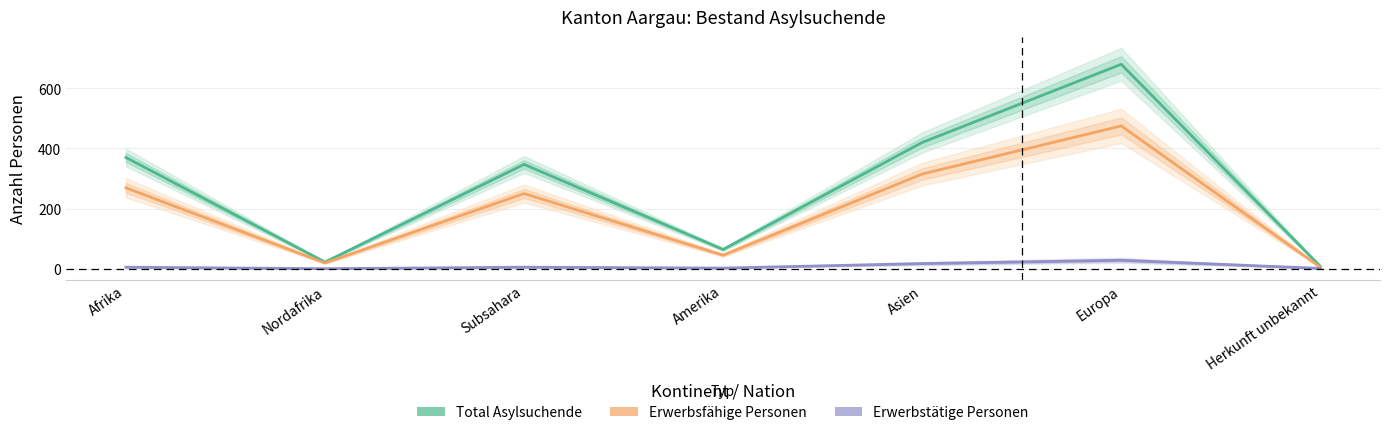

How many data points does each series have?

7